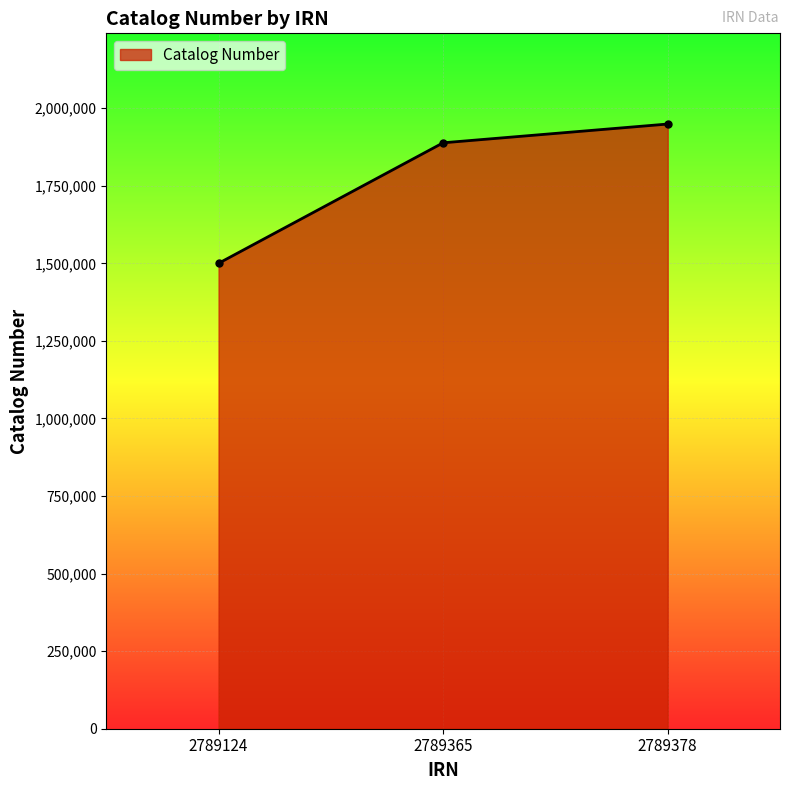

Which label corresponds to the smallest value in the chart?

2789124